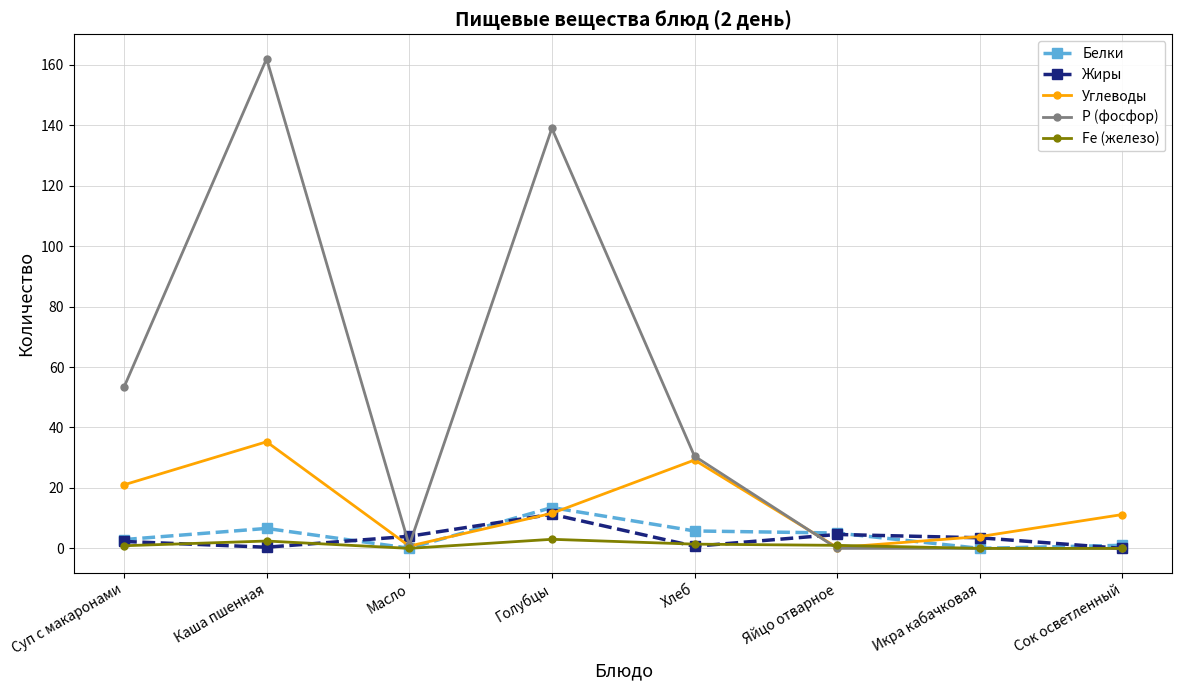

What is the value of the Углеводы point at the 6th from the left?

0.3